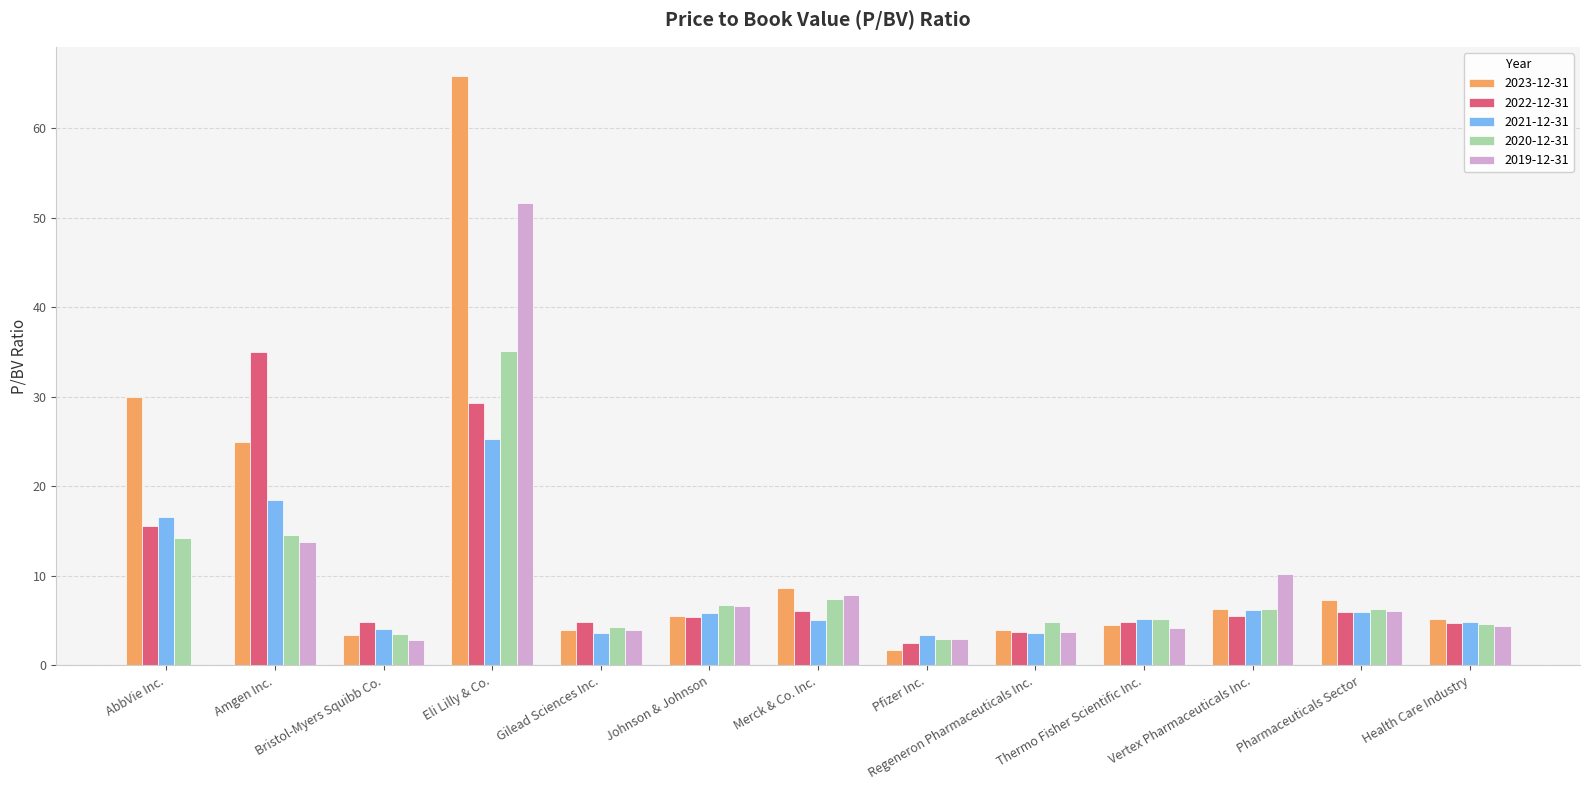

Is the value of 2023-12-31 at Amgen Inc. greater than the value of 2020-12-31 at Merck & Co. Inc.?

Yes